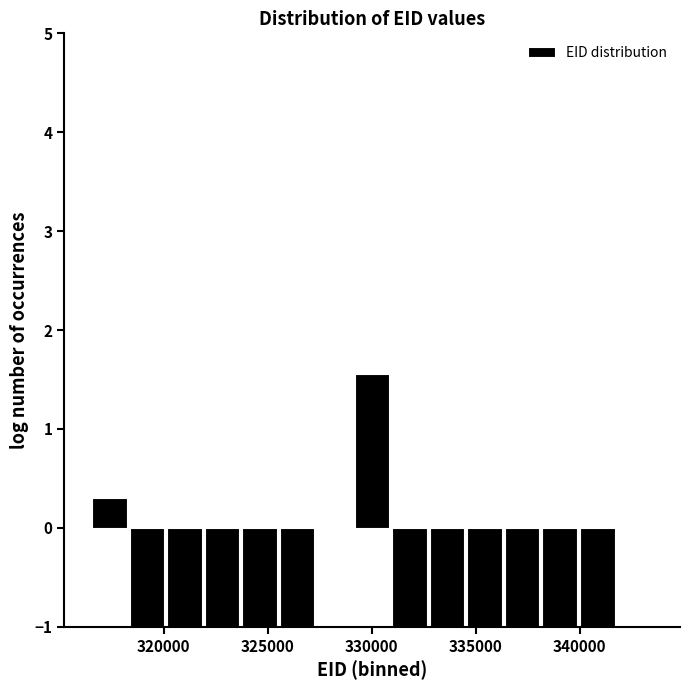

Around what value on the x-axis is the tallest bar? Give the approximate position of its centre, as read against the axis.

330000